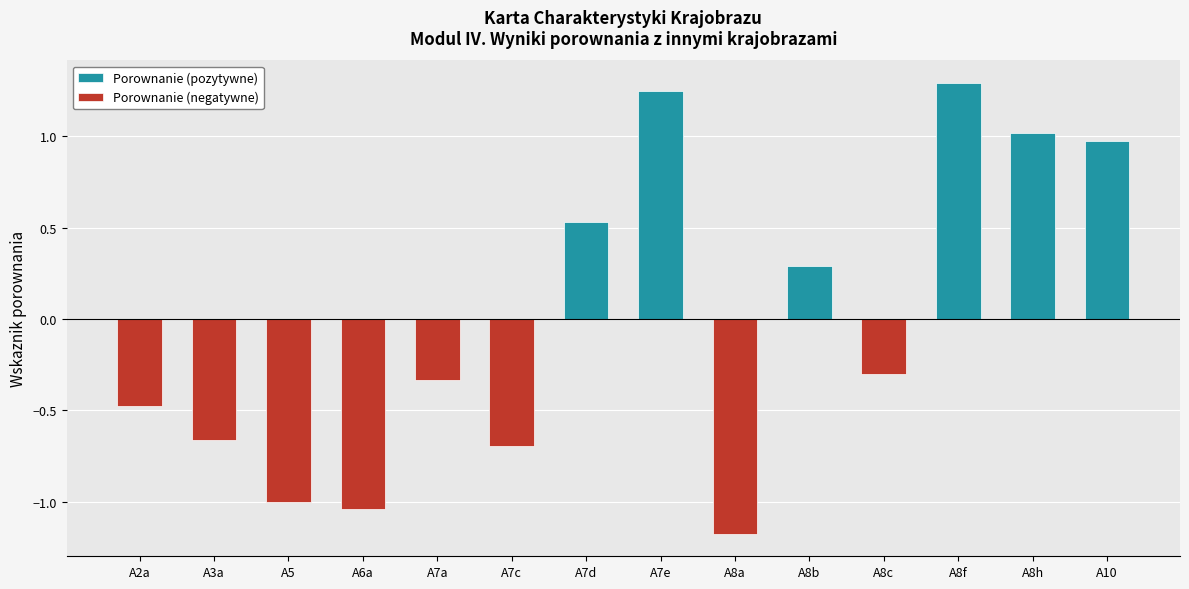

What position from the left is A2a?

1